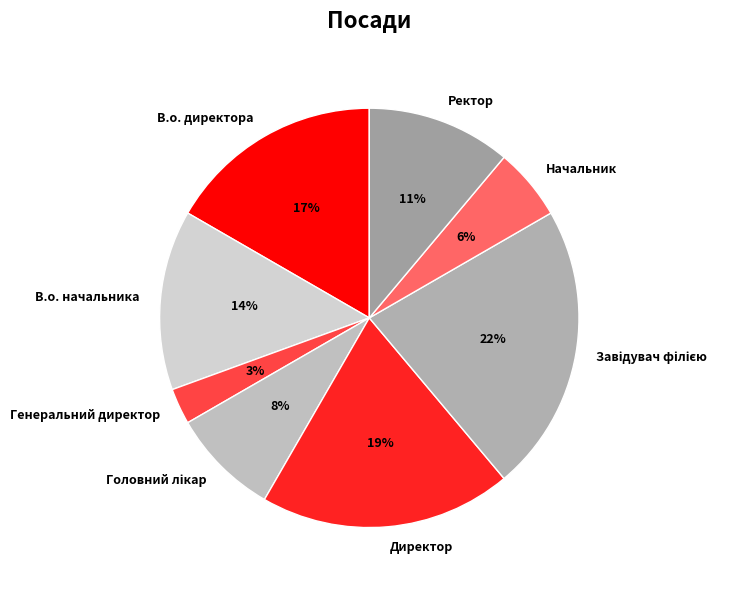

Combined, do Ректор and В.о. начальника account for over 50%?

No